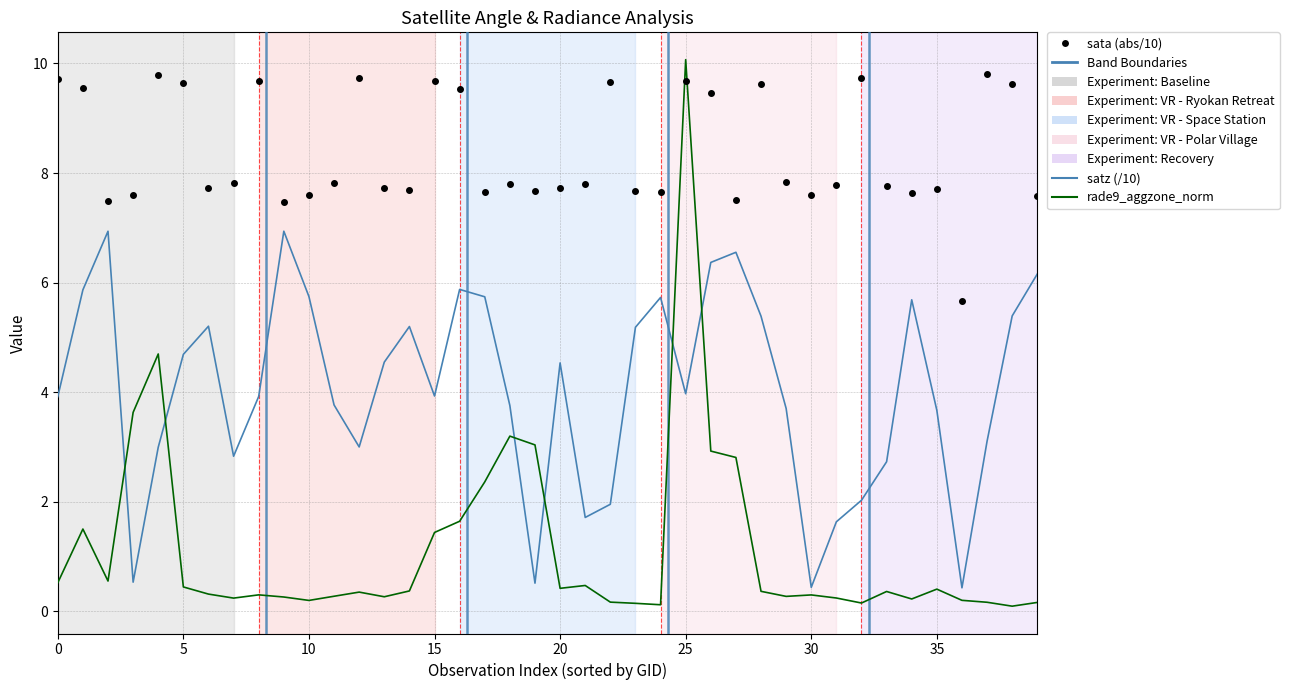

True or false: sata (abs/10) and satz (/10) cross at least once.

False